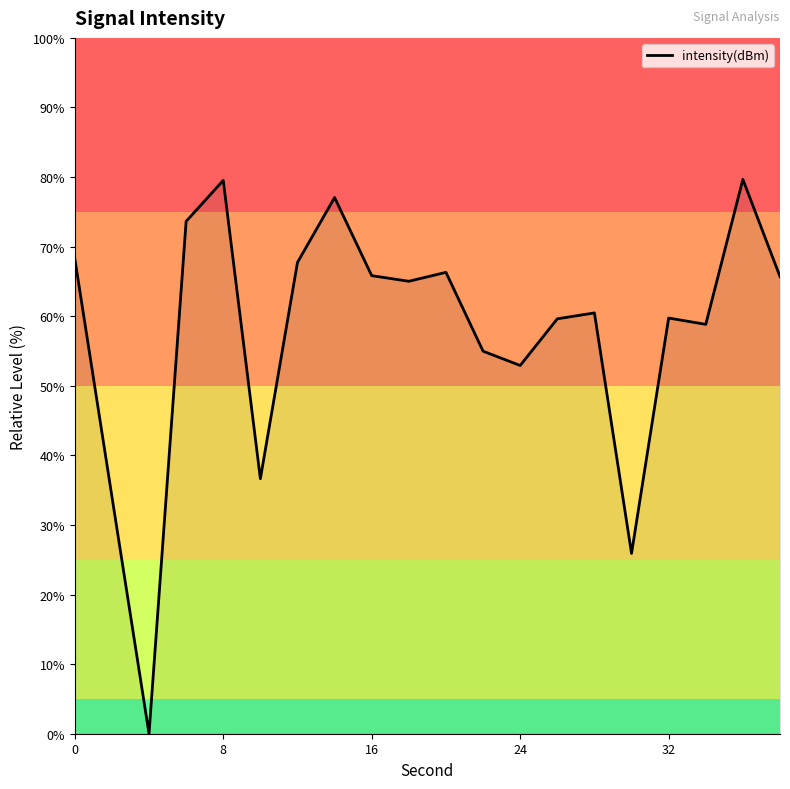

What is the greatest value displayed?

79.7